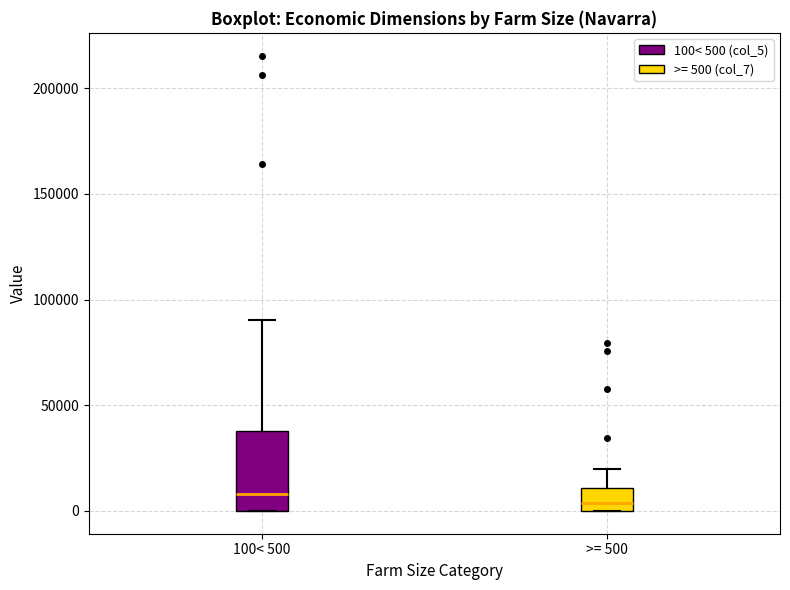

Which box is the tallest, from its lower edge to its upper edge?

100< 500